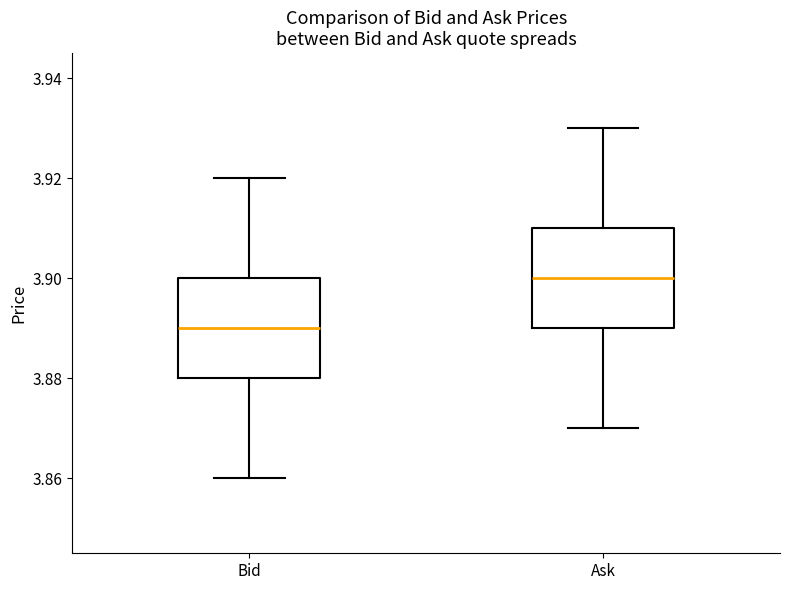

Where does the median line of the box for Ask sit on the y-axis? The values are not printed on the chart, so give them approximately, as read against the axis.

3.90